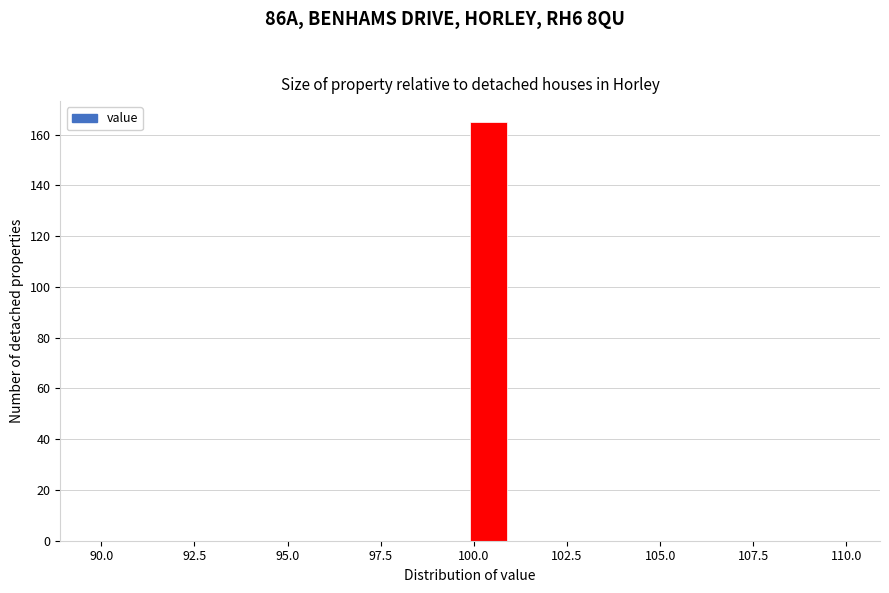

Around what value on the x-axis is the tallest bar? Give the approximate position of its centre, as read against the axis.

100.5